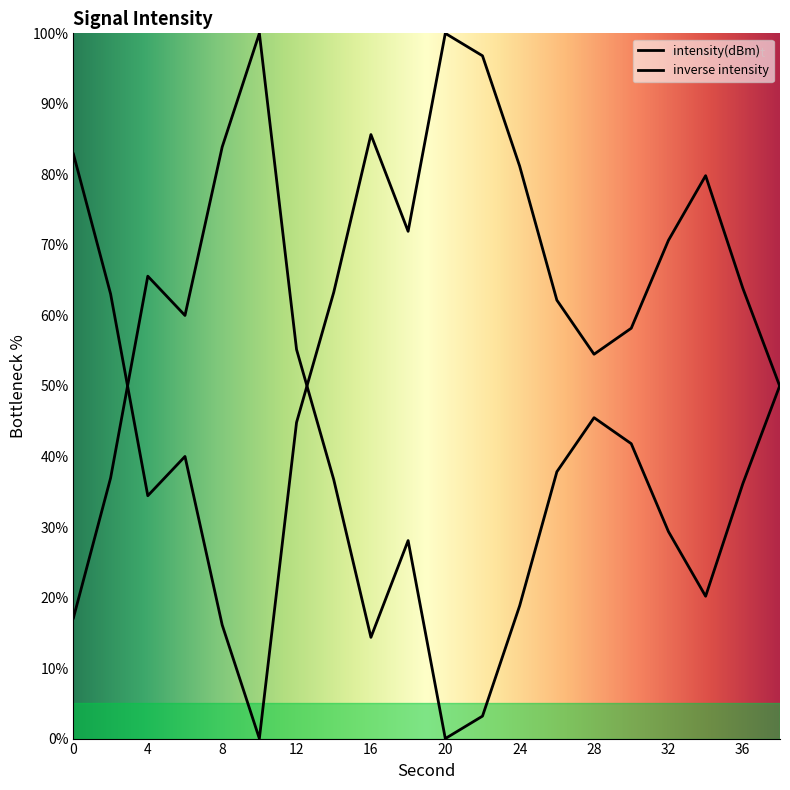

How many categories are shown in the chart?

20